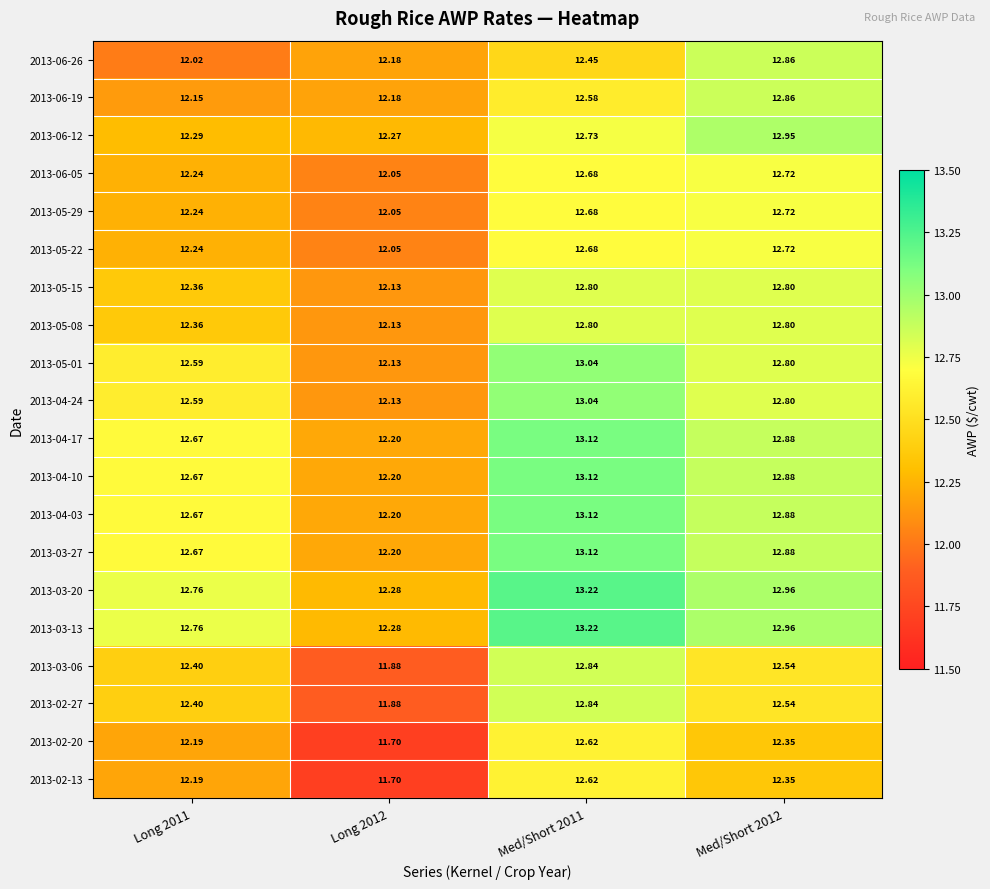

Is the value of 2013-03-06 at Long 2012 greater than the value of 2013-05-01 at Med/Short 2012?

No